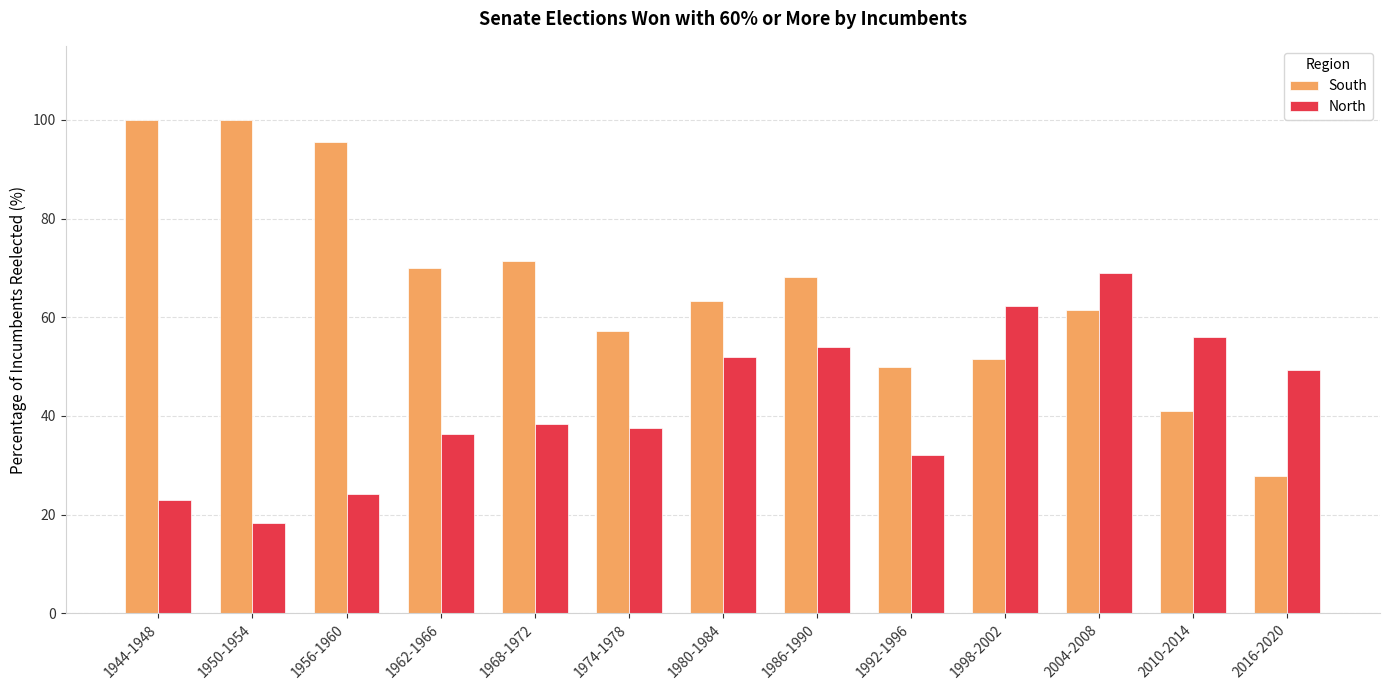

Does the chart contain any negative values?

No